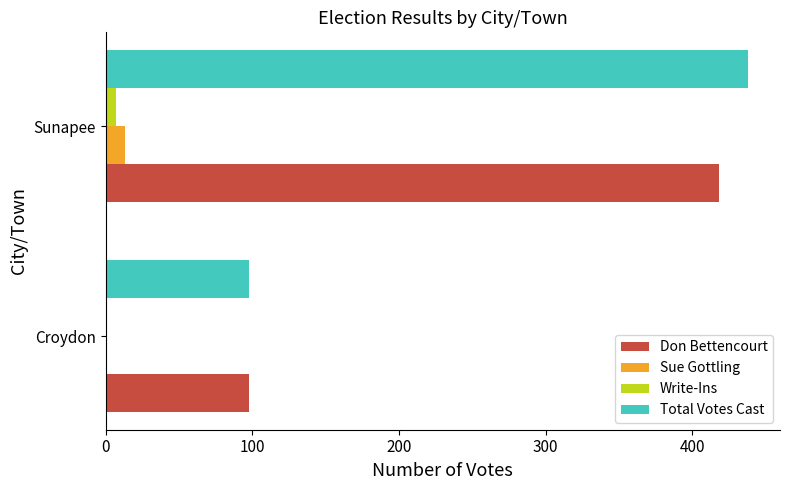

At which category is the sum across all series the highest?

Sunapee